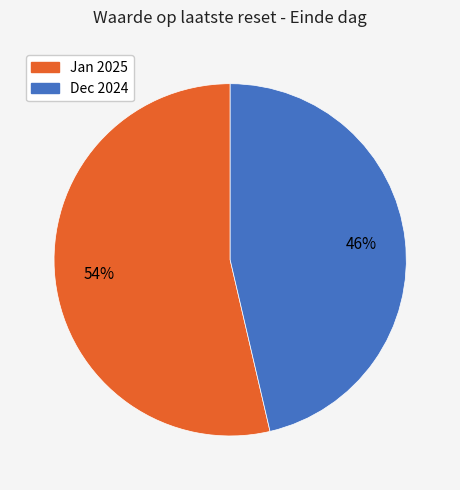

To the nearest percent, what is the average slice percentage?

50%